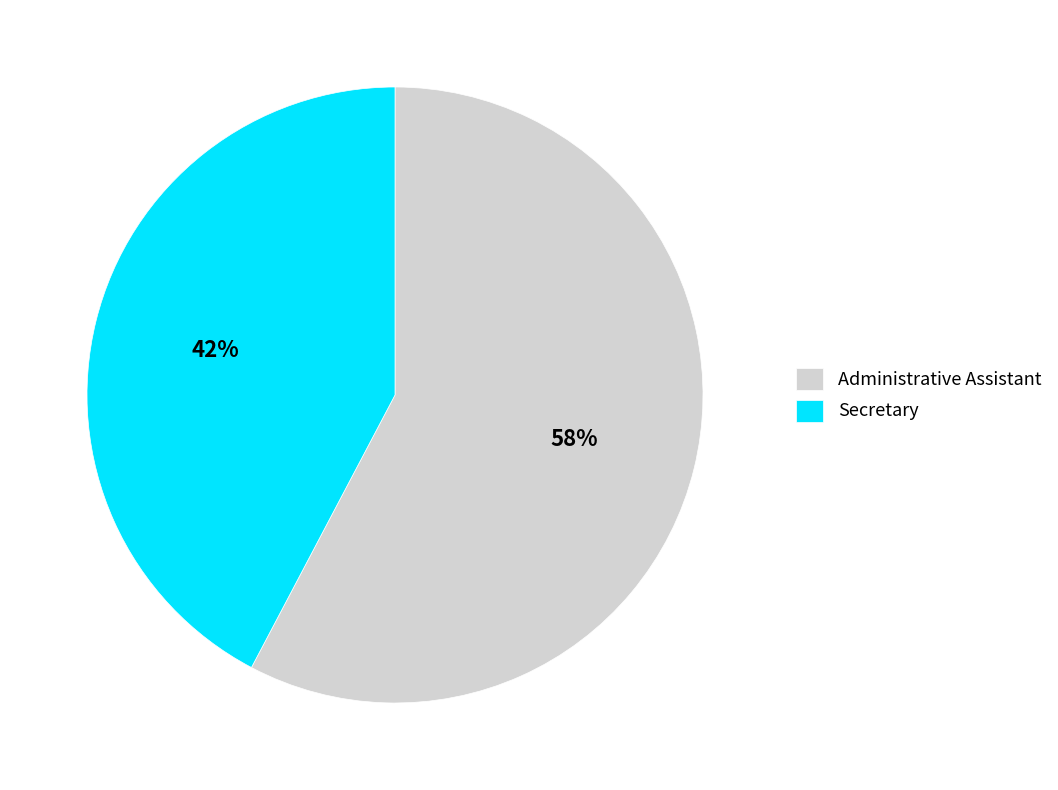

How many slices are in this pie chart?

2